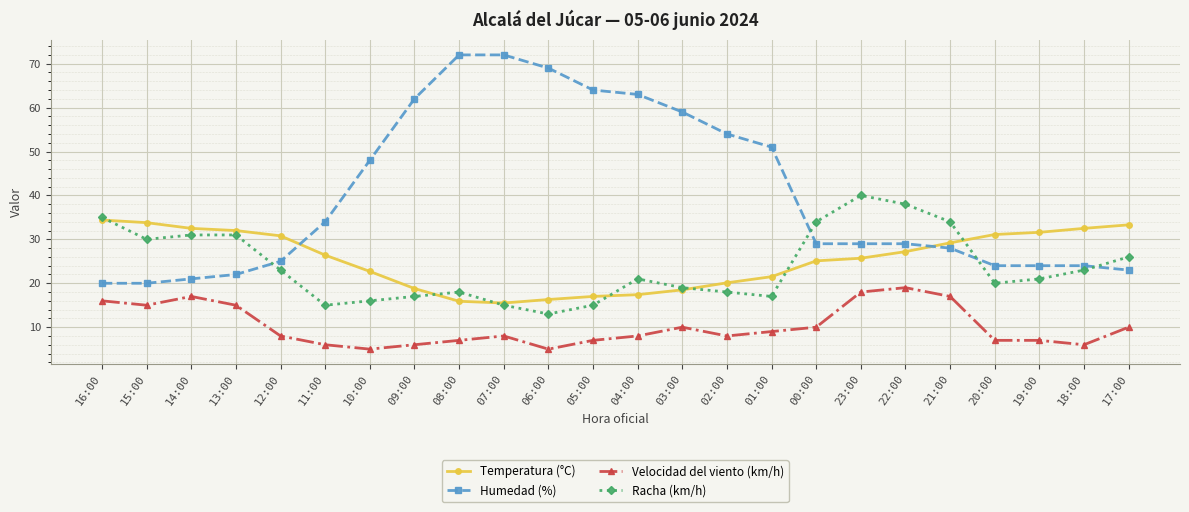

What is the label of the 1st point from the right?

17:00